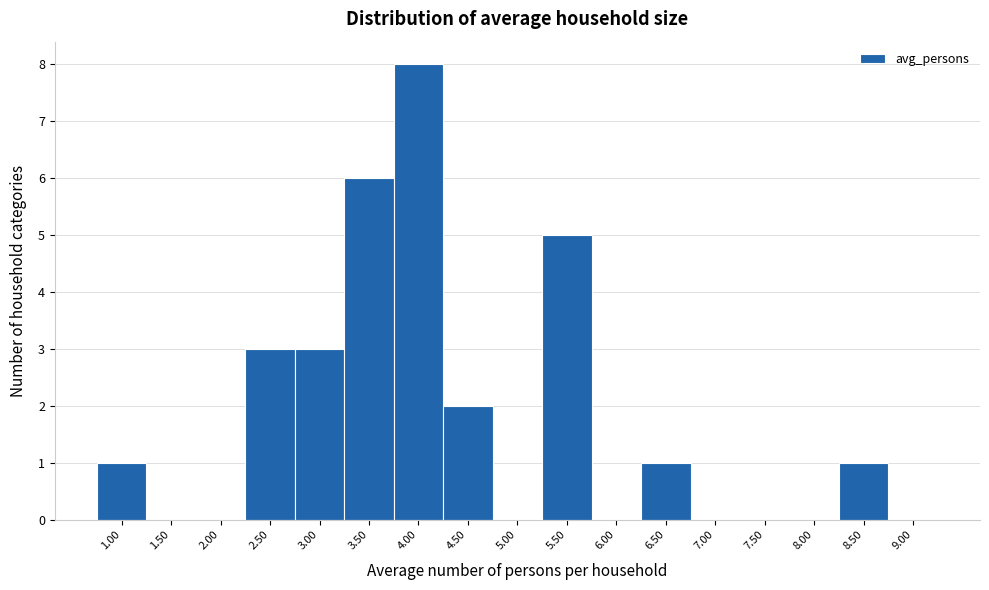

Reading left to right, transcribe all the data shown in this chart.

1.00=1	1.50=0	2.00=0	2.50=3	3.00=3	3.50=6	4.00=8	4.50=2	5.00=0	5.50=5	6.00=0	6.50=1	7.00=0	7.50=0	8.00=0	8.50=1	9.00=0